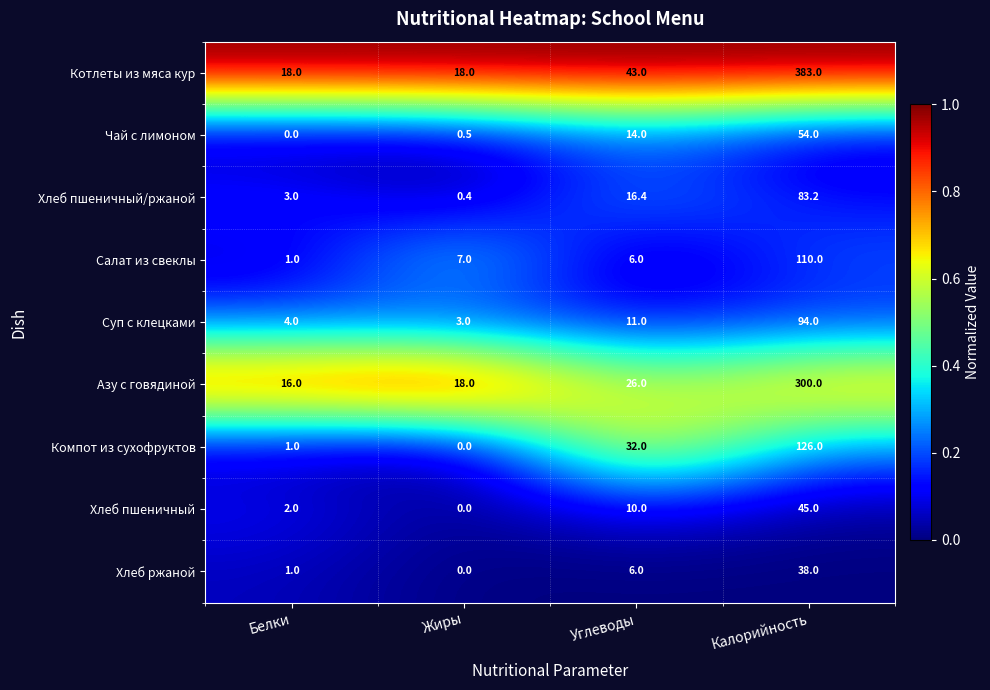

Rank the series at Калорийность from highest to lowest value.

Котлеты из мяса кур, Азу с говядиной, Компот из сухофруктов, Салат из свеклы, Суп с клецками, Хлеб пшеничный/ржаной, Чай с лимоном, Хлеб пшеничный, Хлеб ржаной